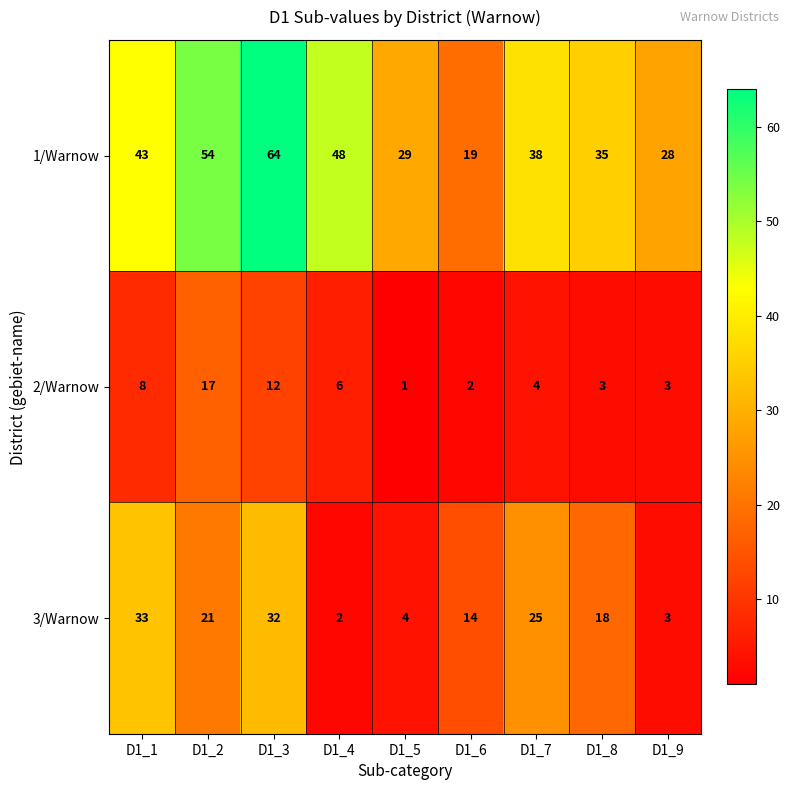

At which category does the chart reach its peak across all series?

D1_3